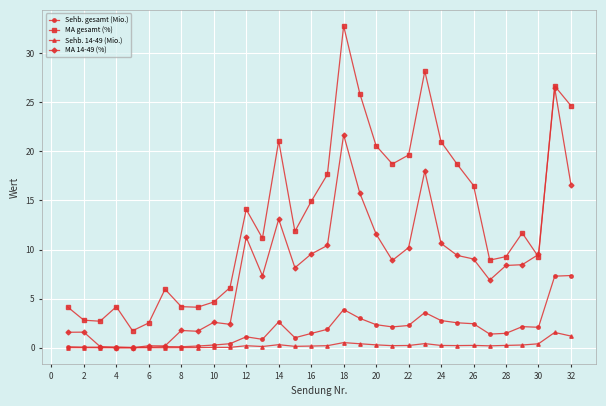

True or false: Sehb. 14-49 (Mio.) and MA gesamt (%) intersect in this chart.

False